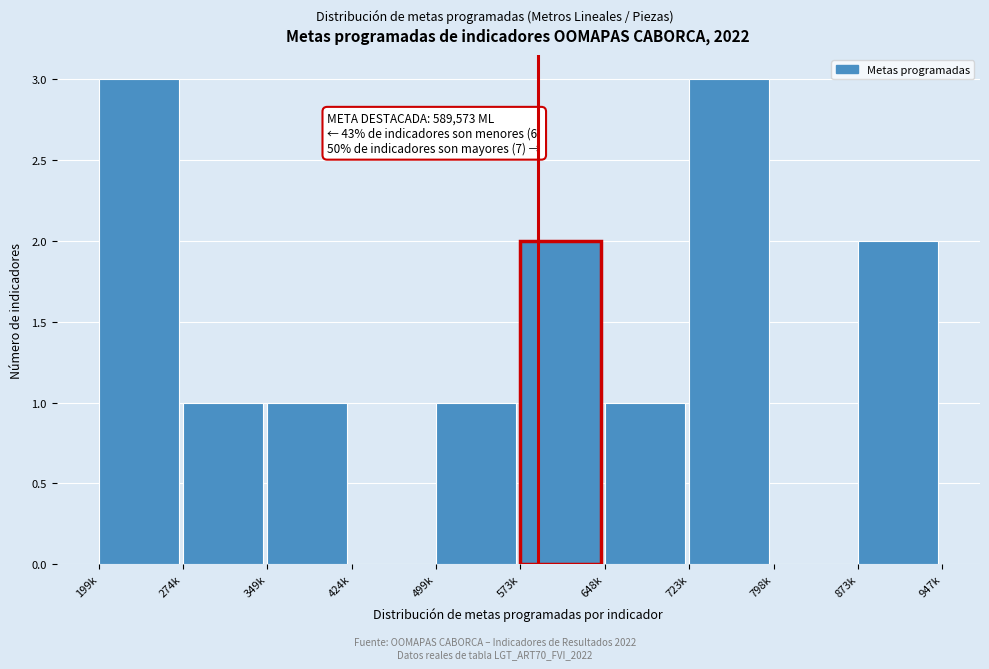

Reading right to left, transcribe all the data shown in this chart.

873k=2	798k=0	723k=3	648k=1	573k=2	499k=1	424k=0	349k=1	274k=1	199k=3